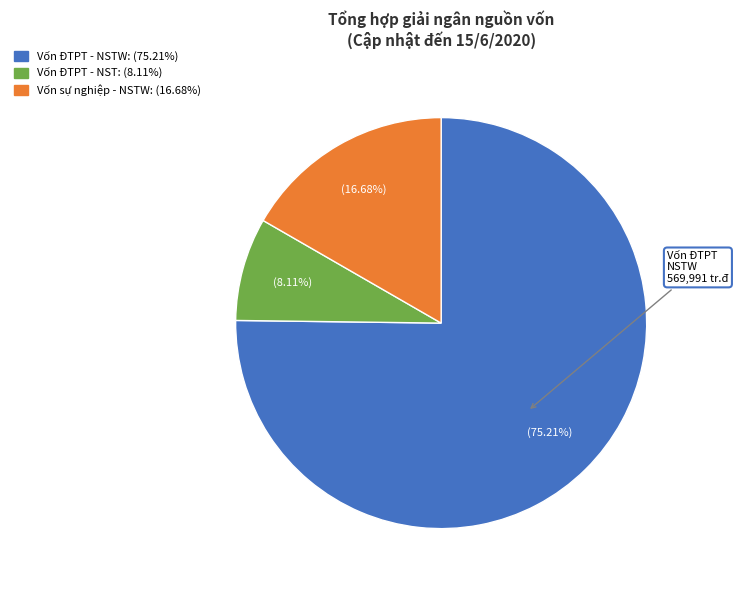

Is there any slice that represents more than half of the pie?

Yes